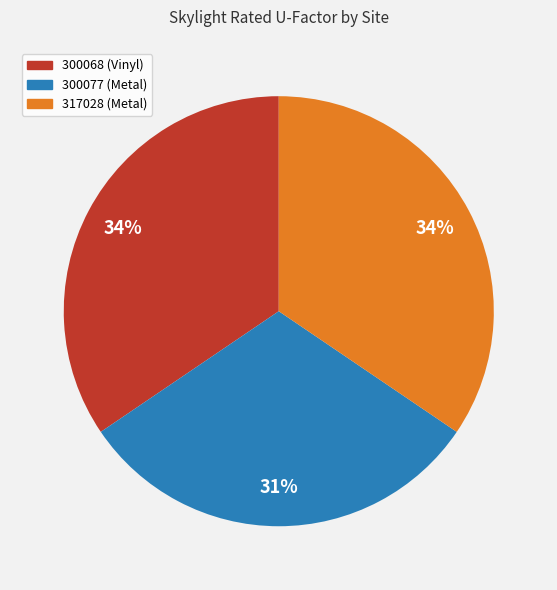

To the nearest percent, what is the average slice percentage?

33%